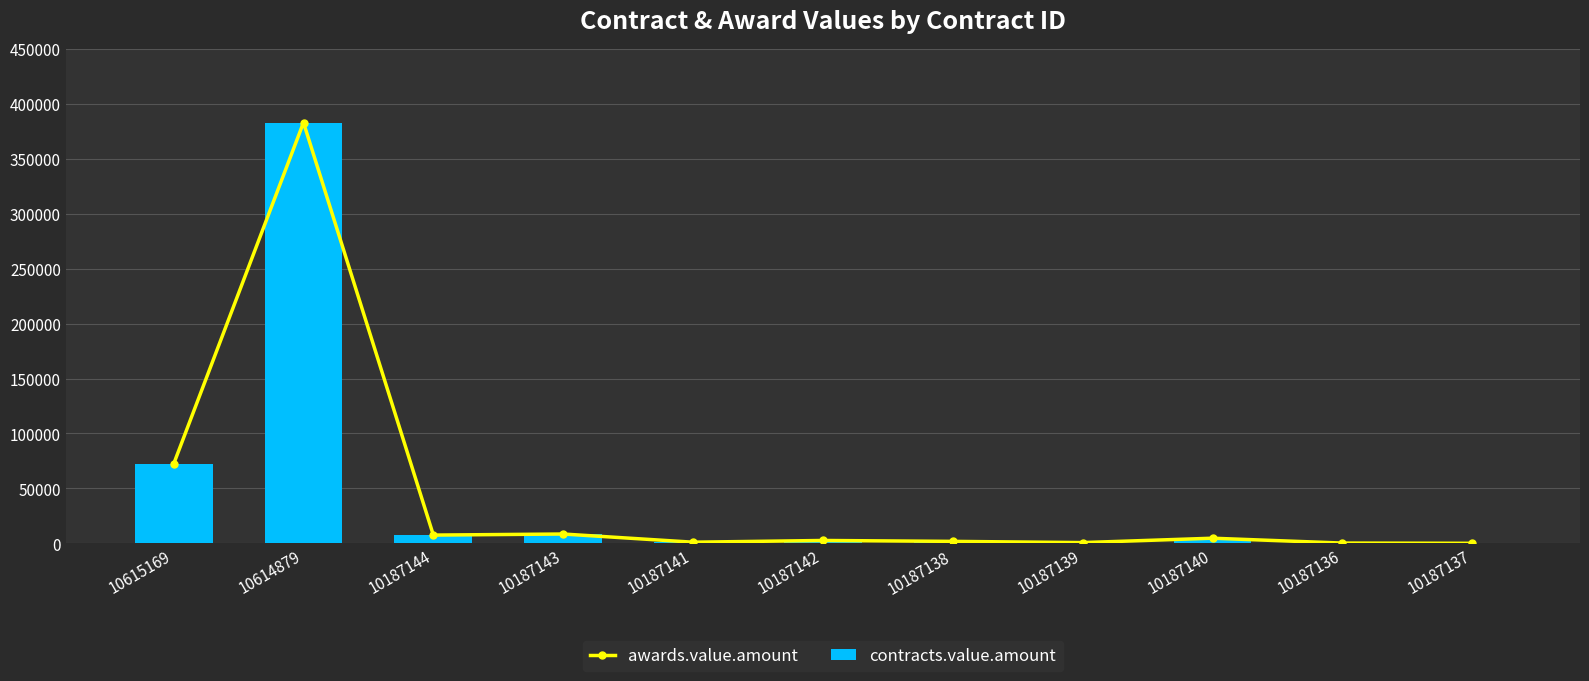

What are all the series names shown in the legend?

awards.value.amount, contracts.value.amount